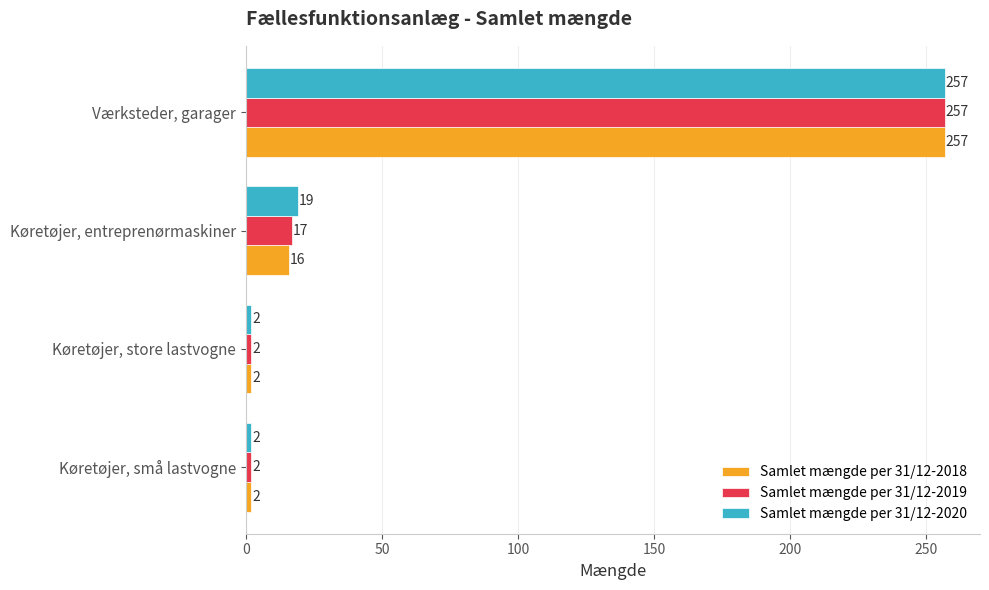

The value of Samlet mængde per 31/12-2020 at Køretøjer, entreprenørmaskiner is 5. True or false?

False